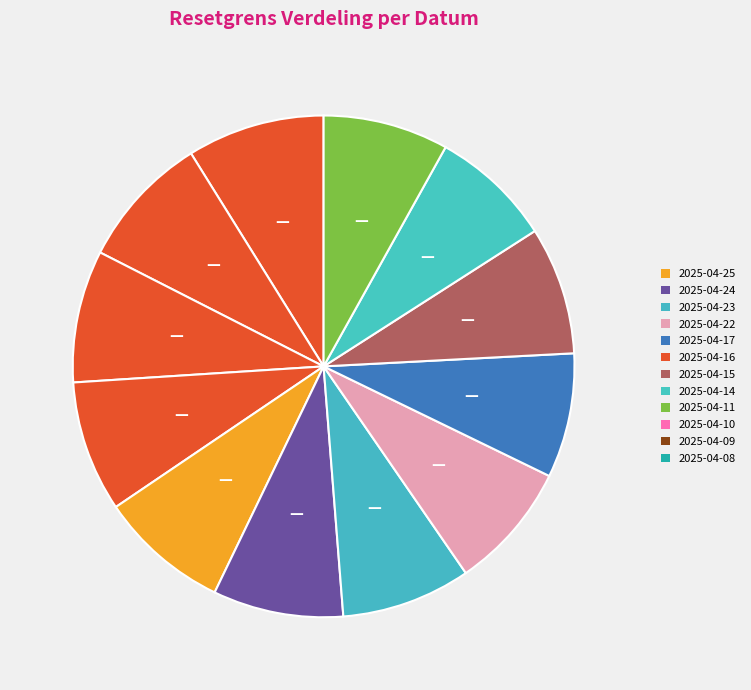

To the nearest percent, what portion does 2025-04-14 represent?

8%